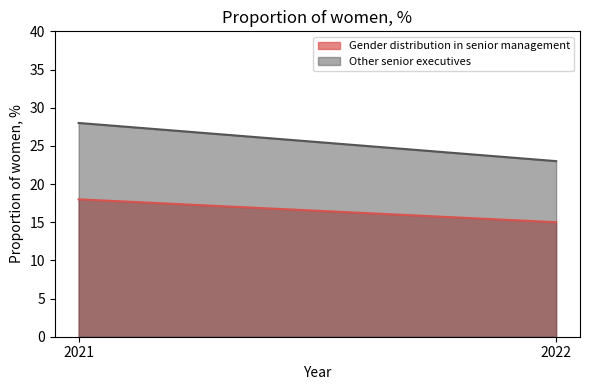

Reading left to right, list all the values displayed in this chart.

Gender distribution in senior management: 18	15
Other senior executives: 28	23